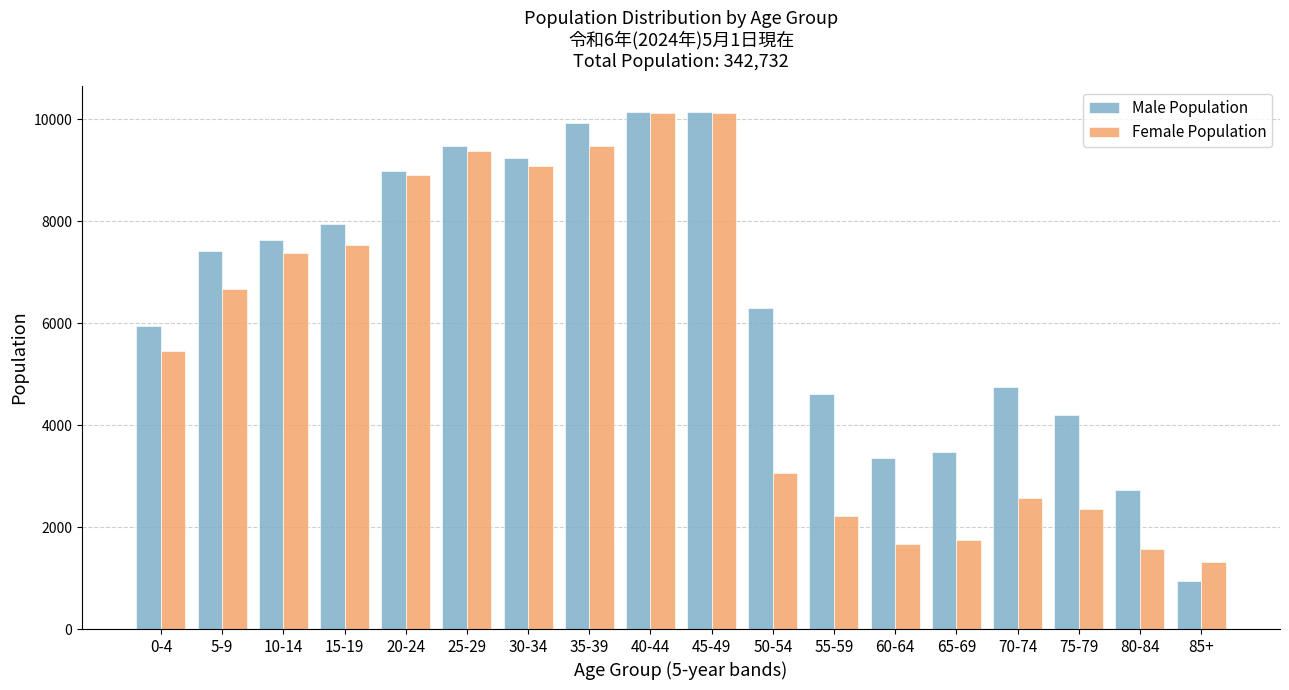

List the series in order of their overall mean, highest first.

Male Population, Female Population